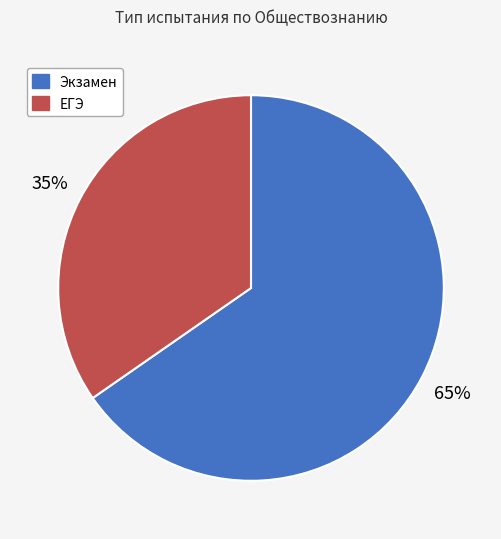

How many segments does this pie chart have?

2